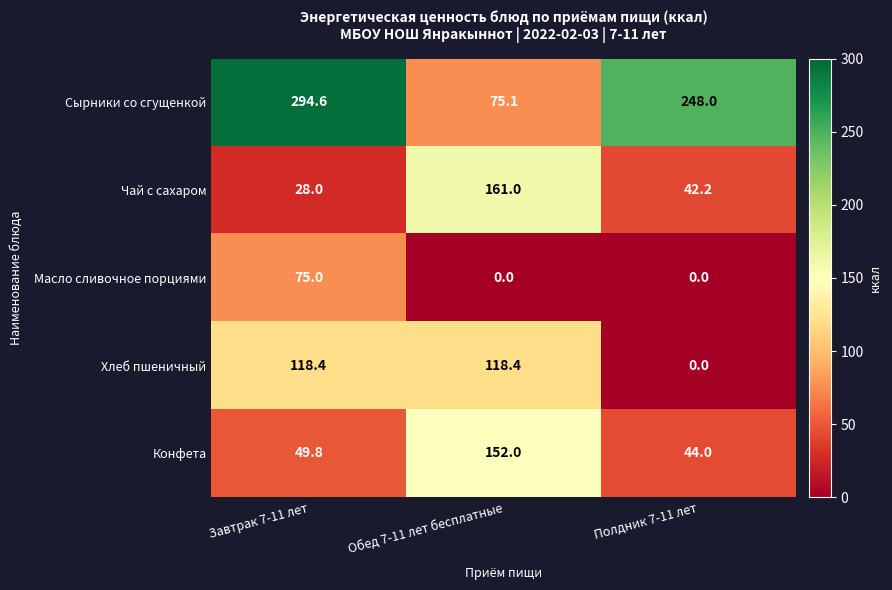

Which series changed the most between Завтрак 7-11 лет and Полдник 7-11 лет?

Хлеб пшеничный